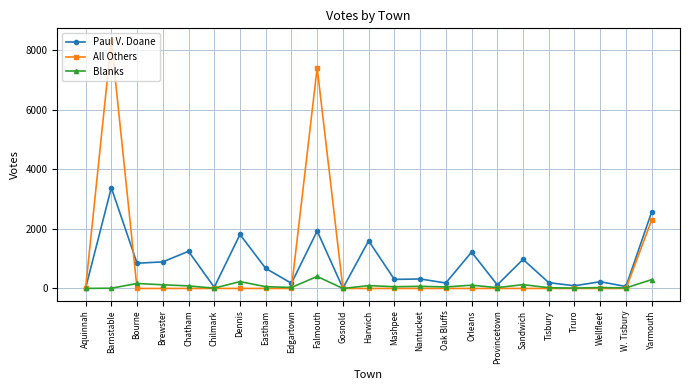

What are all the series names shown in the legend?

Paul V. Doane, All Others, Blanks